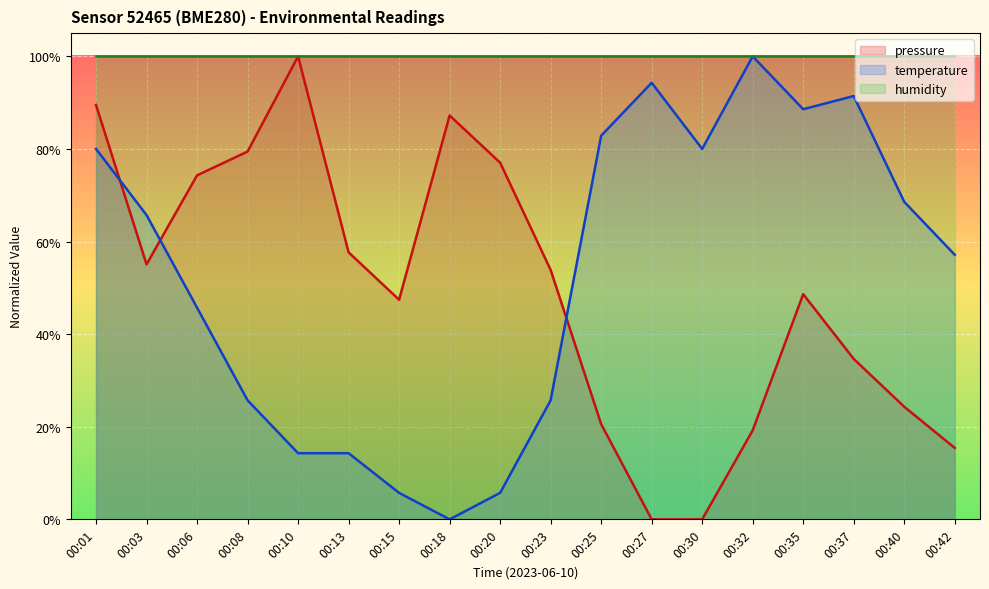

At how many categories does at least one series exceed 83?

18